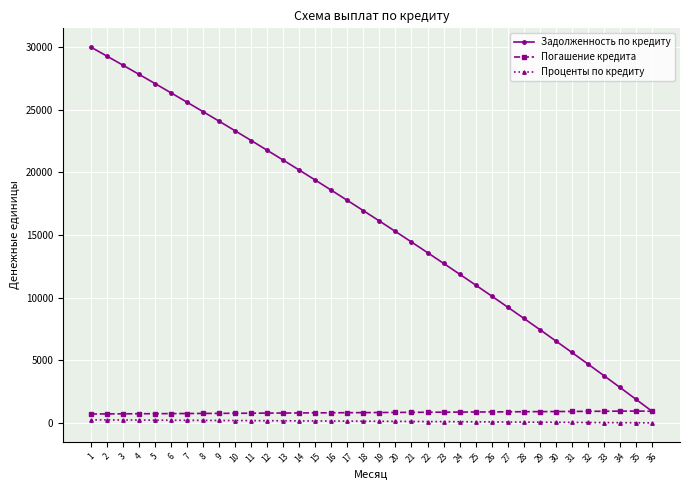

How many data points in Проценты по кредиту are above 141?

18